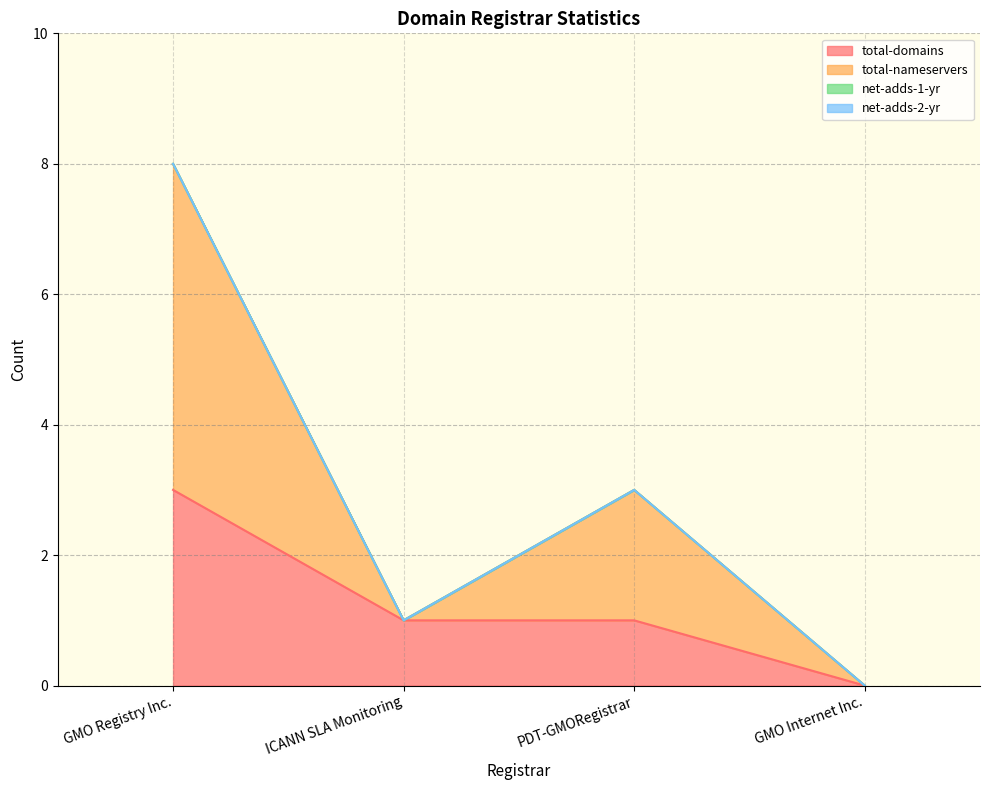

True or false: total-nameservers and total-domains intersect in this chart.

False